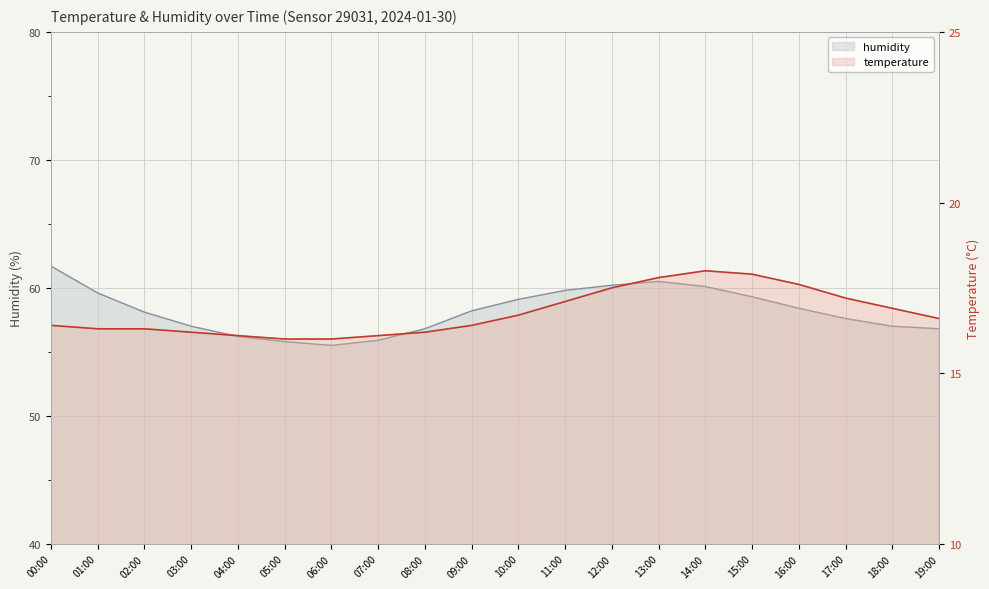

What is the value of the humidity point at the 7th from the left?

55.5